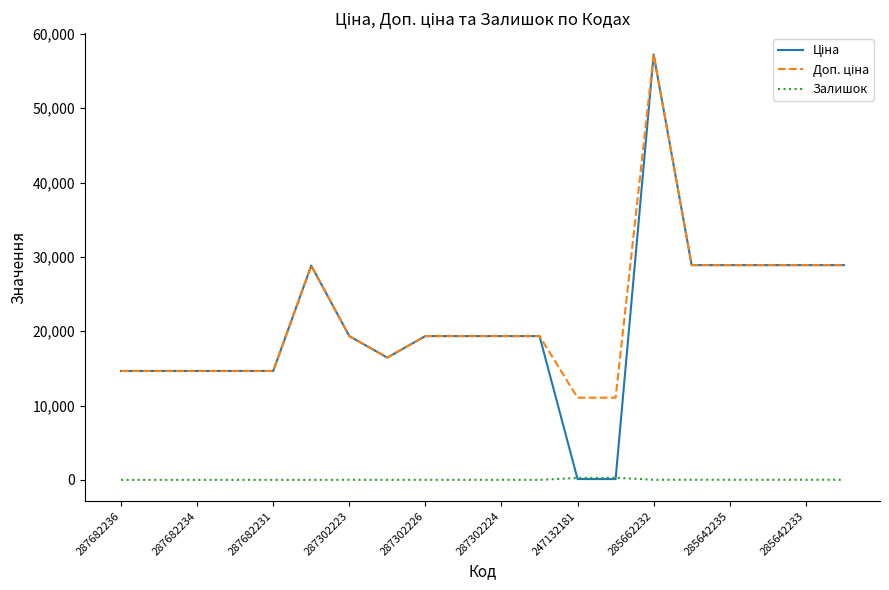

At which category does the chart reach its peak across all series?

285662232